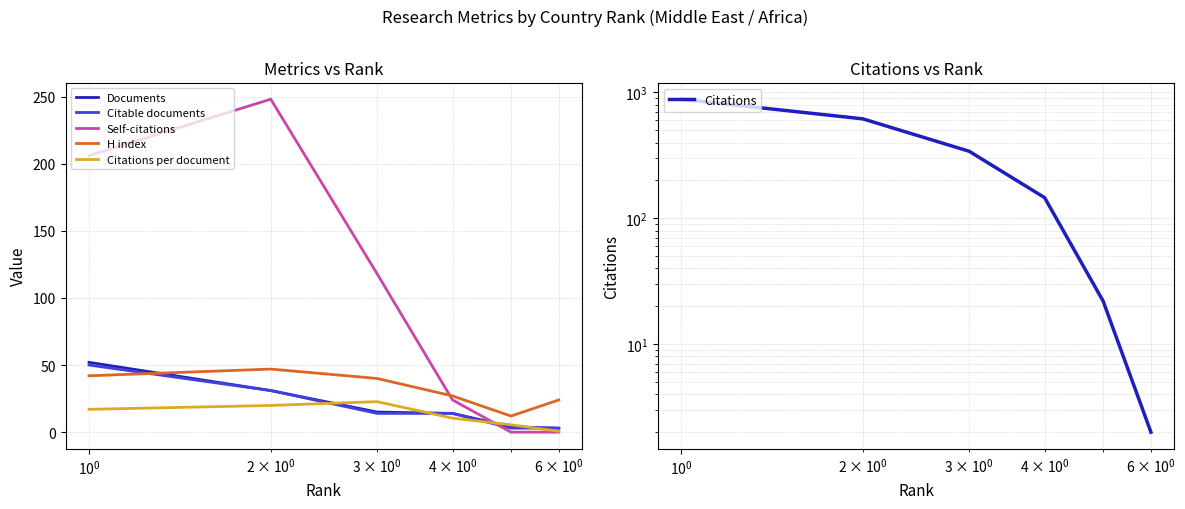

What is the difference between the Citations values at 5 and $\mathdefault{10^{0}}$?

738.0